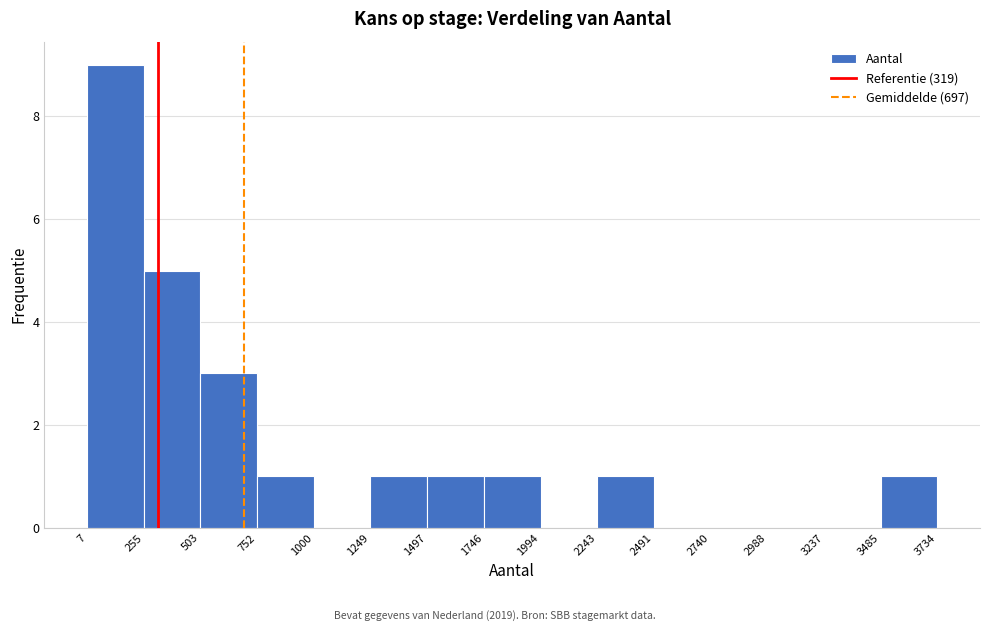

Over which range of the x-axis is the bar tallest?

7 to 255